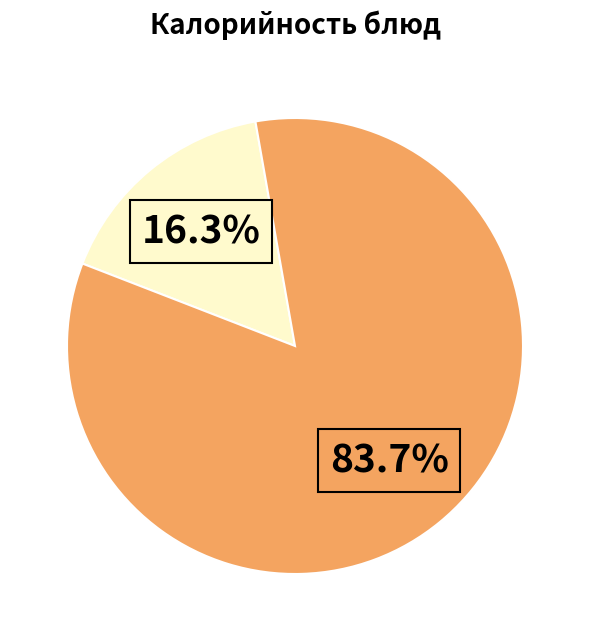

Is there any slice that represents more than half of the pie?

Yes